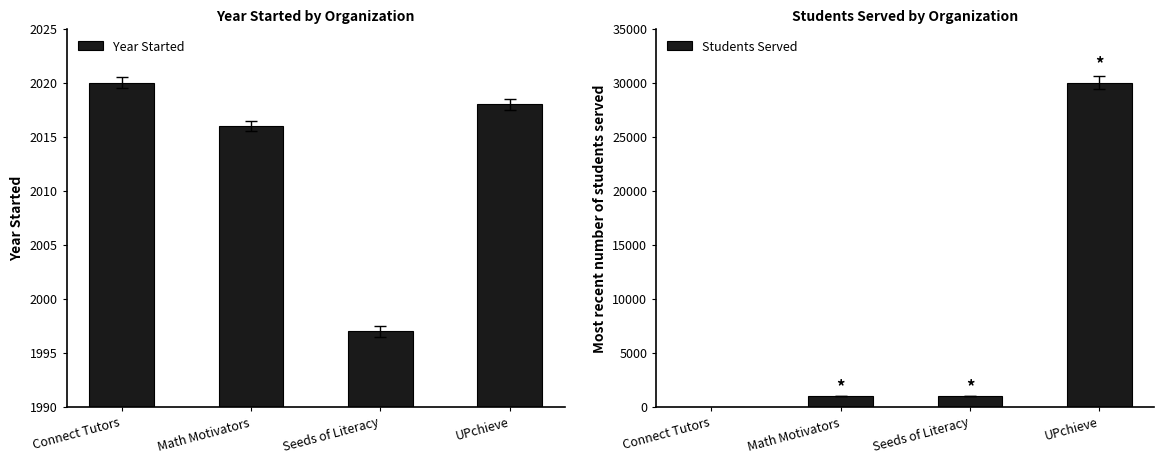

What position from the left is Seeds of Literacy?

3